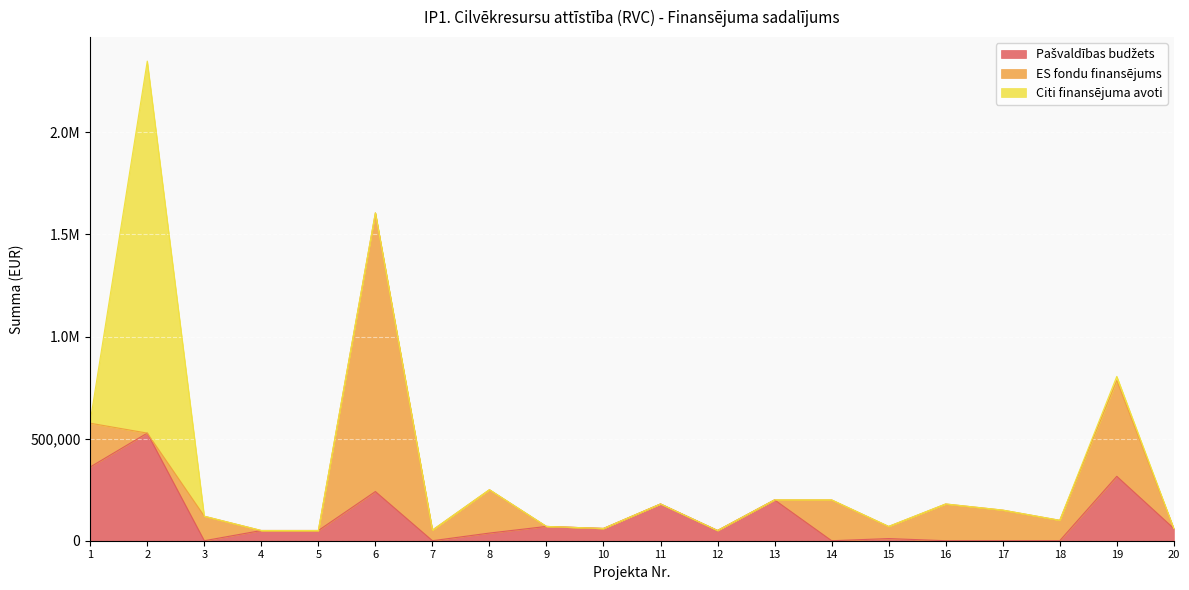

Reading left to right, transcribe all the data shown in this chart.

Pašvaldības budžets: 361268.3	527145.5	0.0	50000.0	50000.0	240892.5	0.0	37500.0	70000.0	60000.0	180000.0	50000.0	200000.0	0.0	10500.0	0.0	0.0	0.0	315468.8	60000.0
ES fondu finansējums: 214328.2	0.0	120000.0	0.0	0.0	1365057.5	52000.0	212500.0	0.0	0.0	0.0	0.0	0.0	200000.0	59500.0	180000.0	150000.0	100000.0	468899.2	0.0
Citi finansējuma avoti: 9455.6	1822286.9	0.0	0.0	0.0	0.0	0.0	0.0	0.0	0.0	0.0	0.0	0.0	0.0	0.0	0.0	0.0	0.0	20686.7	0.0